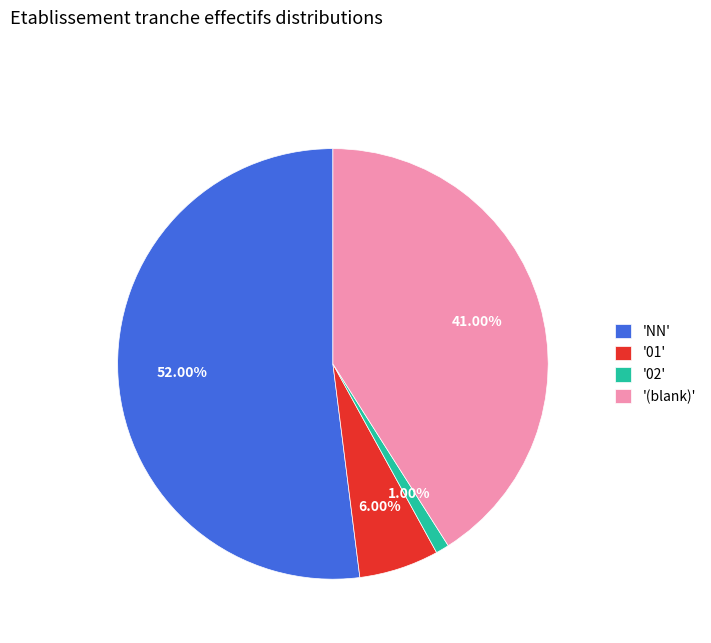

Do '(blank)' and '02' together represent more than half of the pie?

No